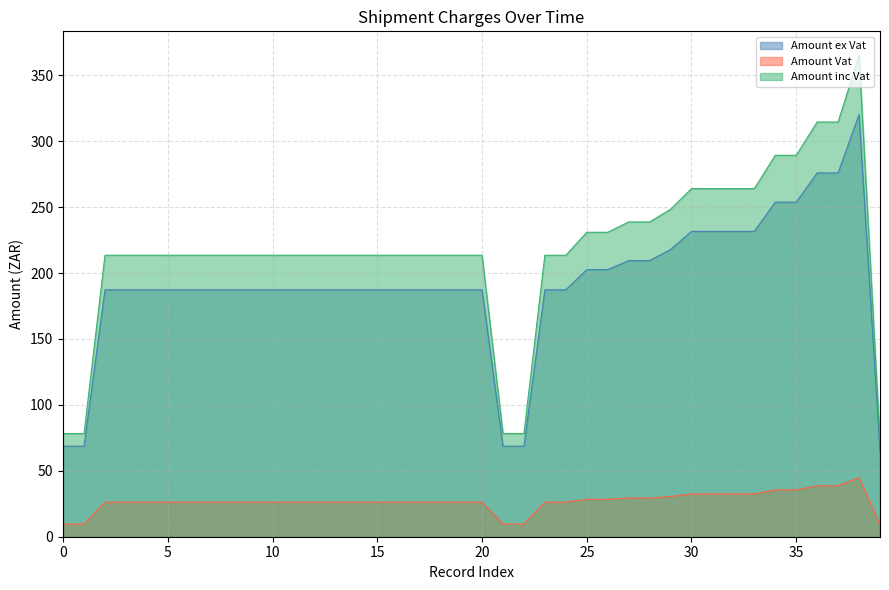

What is the difference between the highest and lowest values at 2016-12-13?

68.7